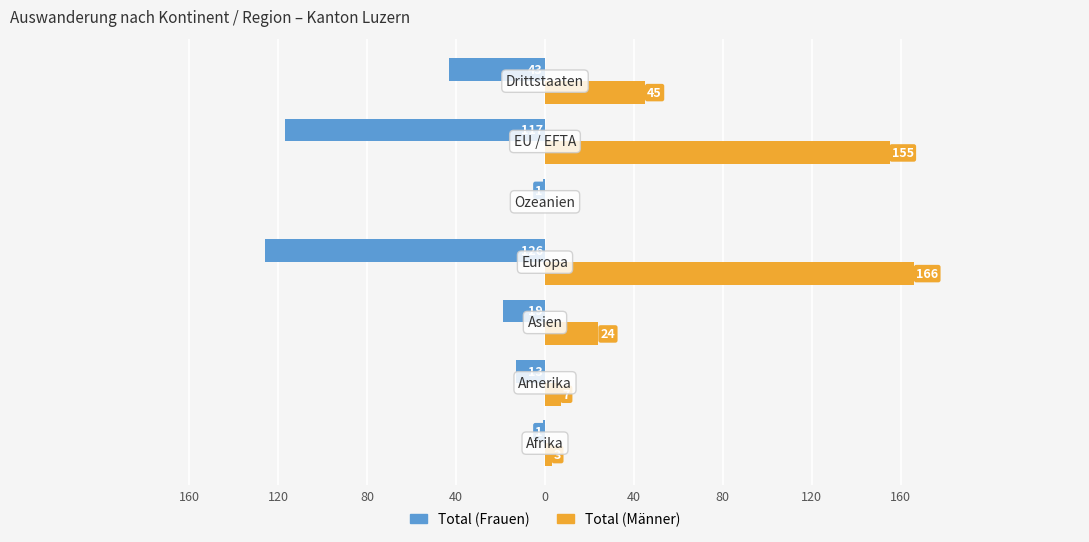

How many bars are there in total?

14